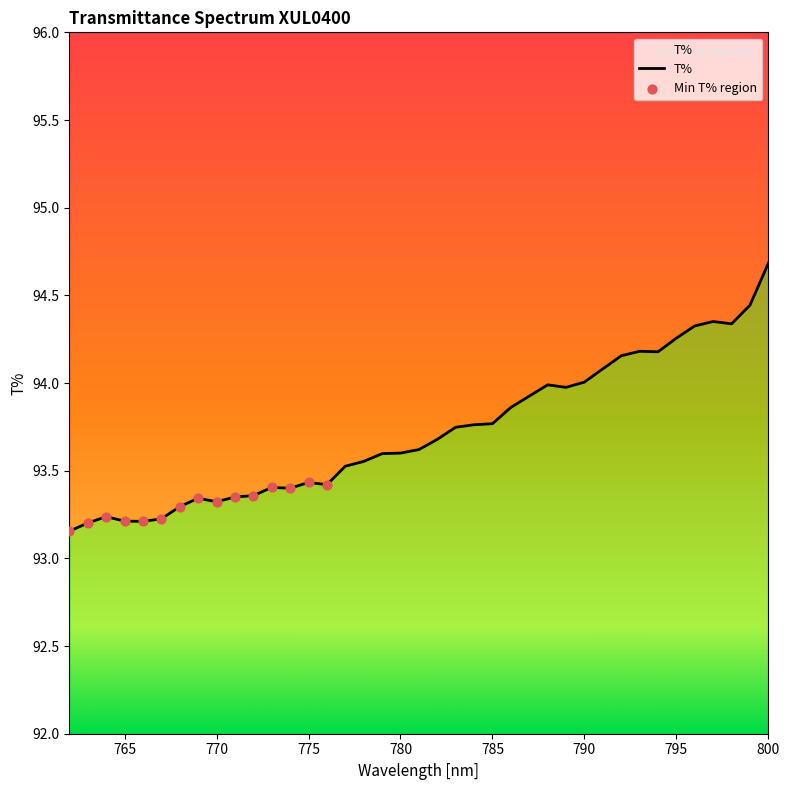

Between 779 and 764, which is larger?

779